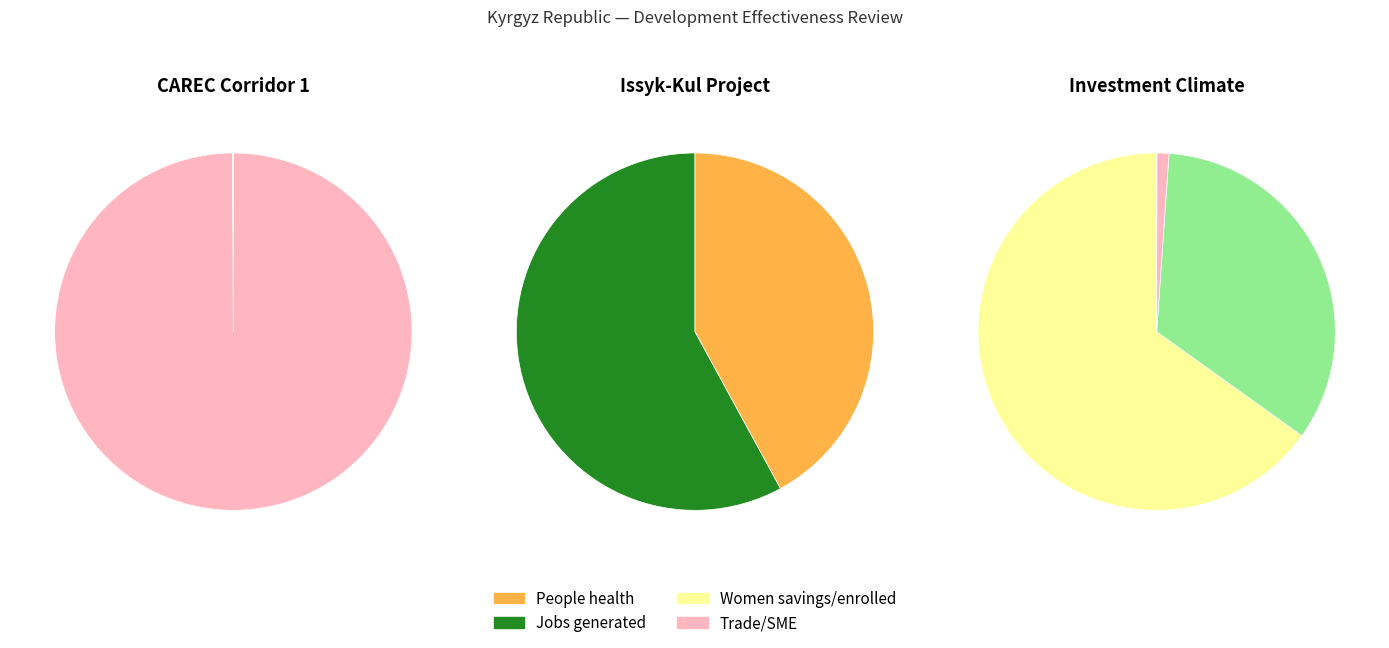

What portion of the pie excludes Issyk-Kul Sustainable Development?

99.7%